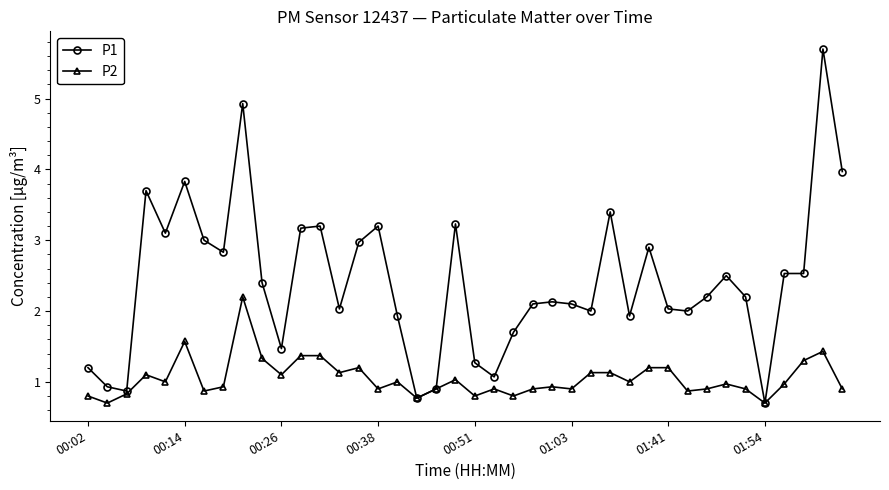

Reading left to right, what are all the values shown in this chart?

P1: 1.2	0.9	0.9	3.7	3.1	3.8	3.0	2.8	4.9	2.4	1.5	3.2	3.2	2.0	3.0	3.2	1.9	0.8	0.9	3.2	1.3	1.1	1.7	2.1	2.1	2.1	2.0	3.4	1.9	2.9	2.0	2.0	2.2	2.5	2.2	0.7	2.5	2.5	5.7	4.0
P2: 0.8	0.7	0.8	1.1	1.0	1.6	0.9	0.9	2.2	1.3	1.1	1.4	1.4	1.1	1.2	0.9	1.0	0.8	0.9	1.0	0.8	0.9	0.8	0.9	0.9	0.9	1.1	1.1	1.0	1.2	1.2	0.9	0.9	1.0	0.9	0.7	1.0	1.3	1.4	0.9